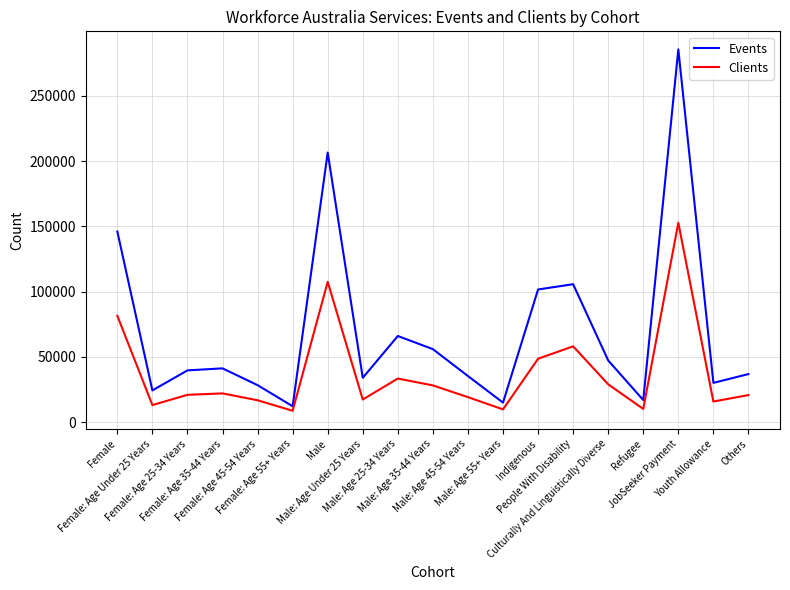

List the series in order of their peak value, lowest first.

Clients, Events